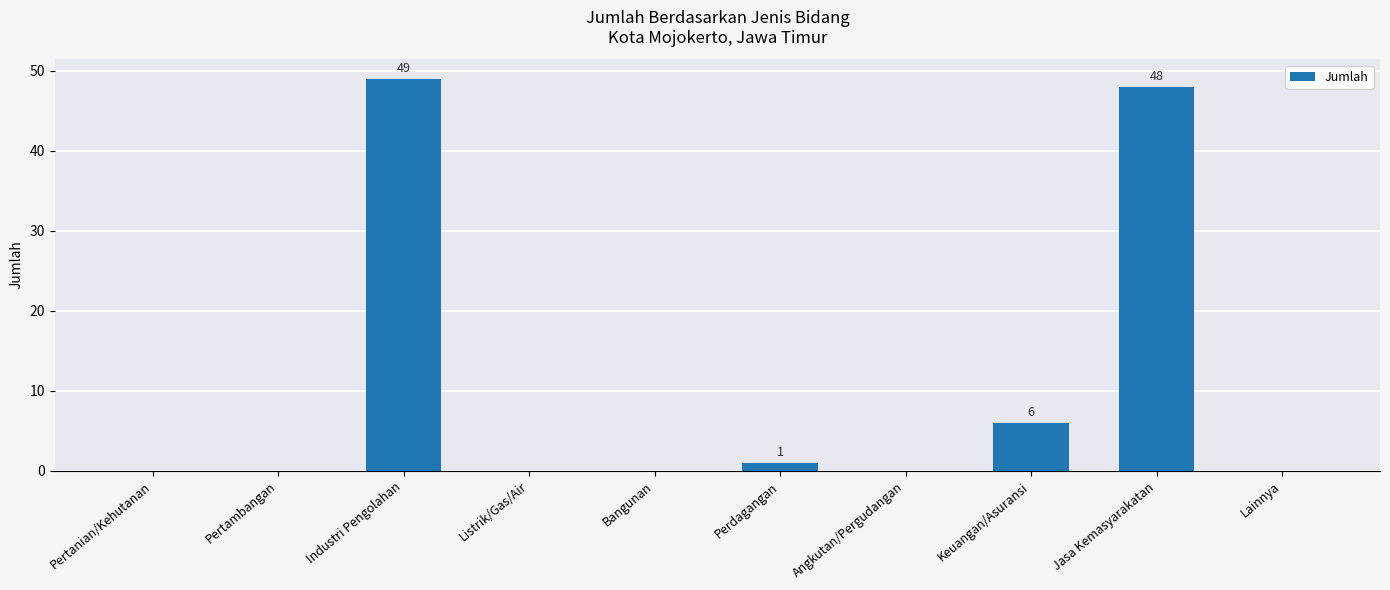

What is the sum of the values at Jasa Kemasyarakatan and Lainnya?

48